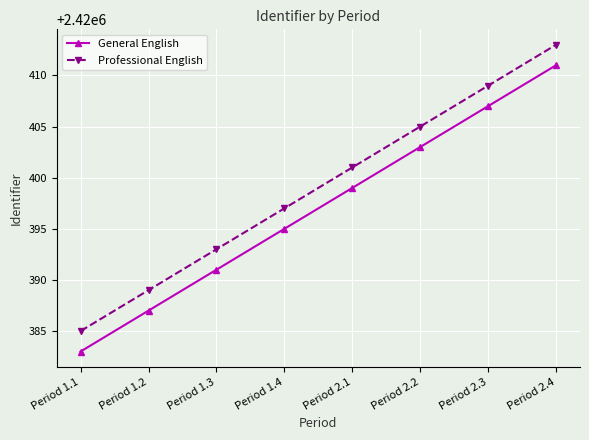

The General English series shows 2420411 at Period 2.4. True or false?

True